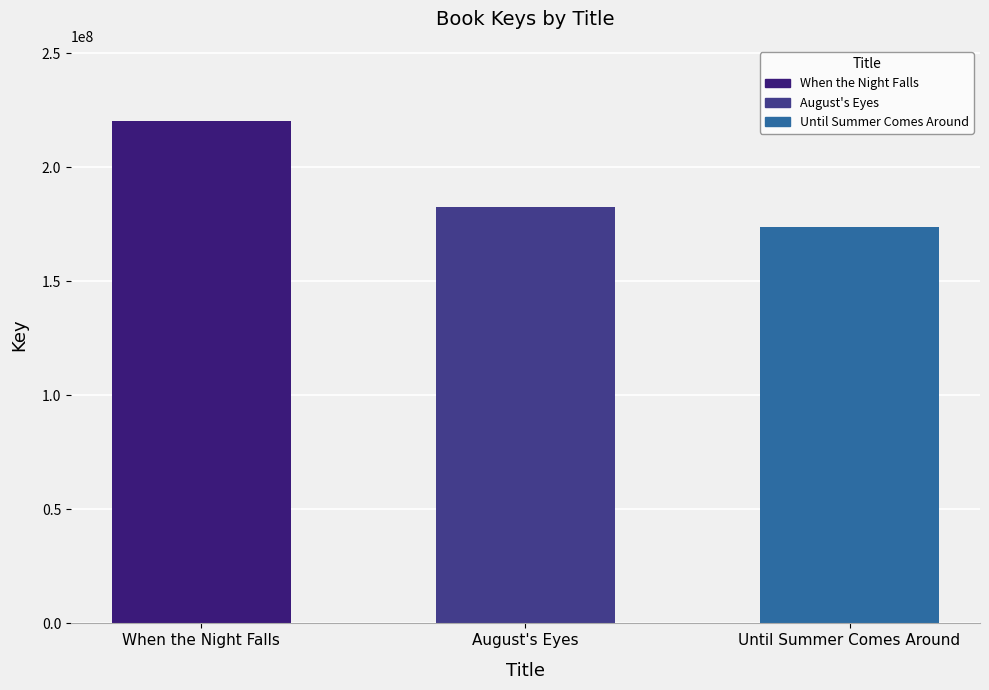

Which label corresponds to the largest value in the chart?

When the Night Falls